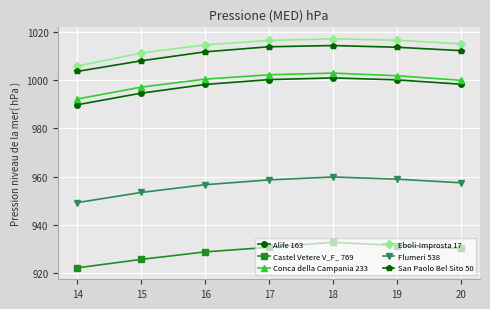

Which series has the largest total across all categories?

Eboli-Improsta 17